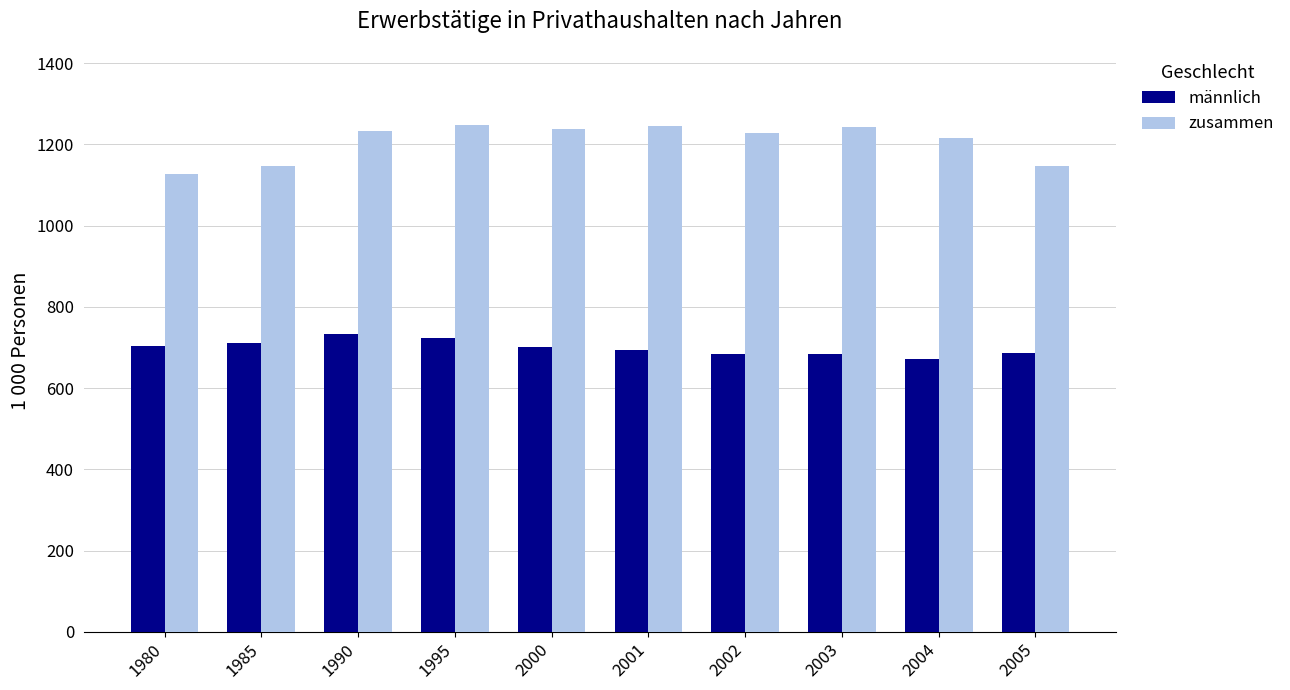

Between 2003 and 2004, which series saw the biggest shift?

zusammen